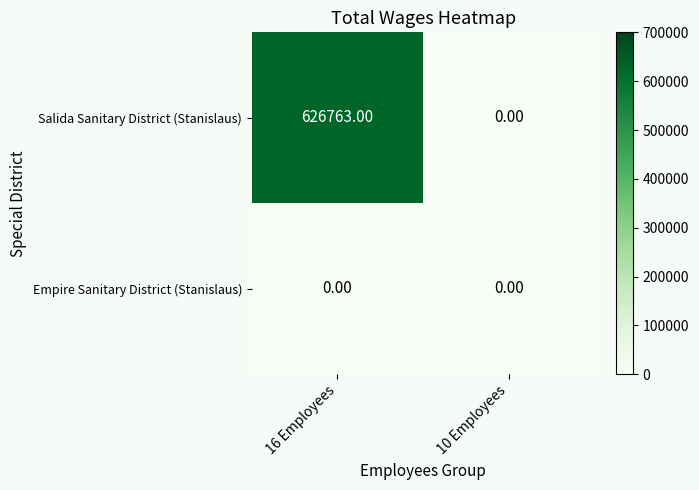

Which series has the largest range (max minus min)?

Salida Sanitary District (Stanislaus)